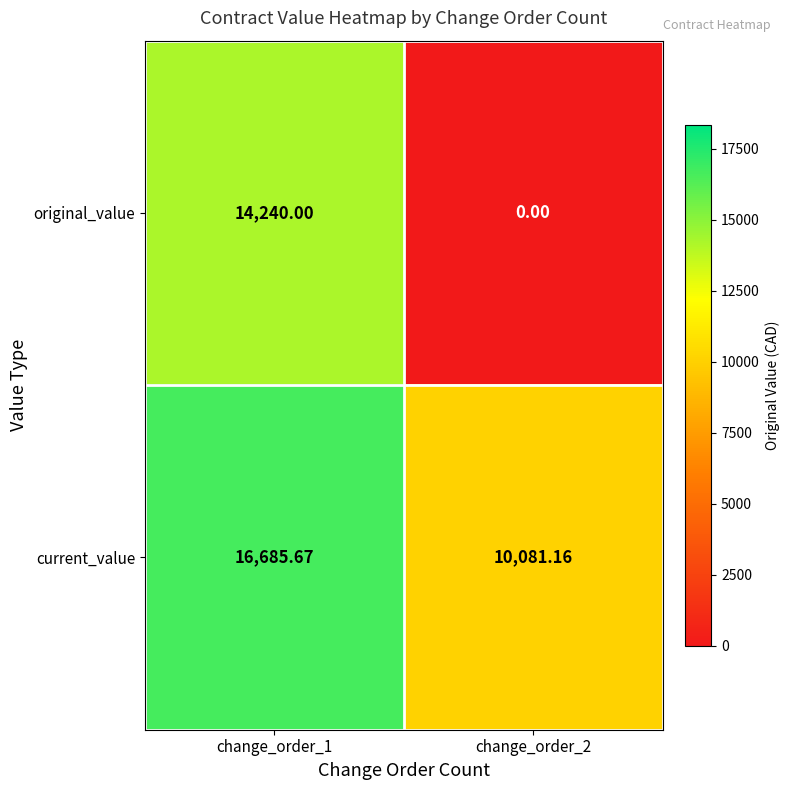

List the series in order of their peak value, lowest first.

original_value, current_value